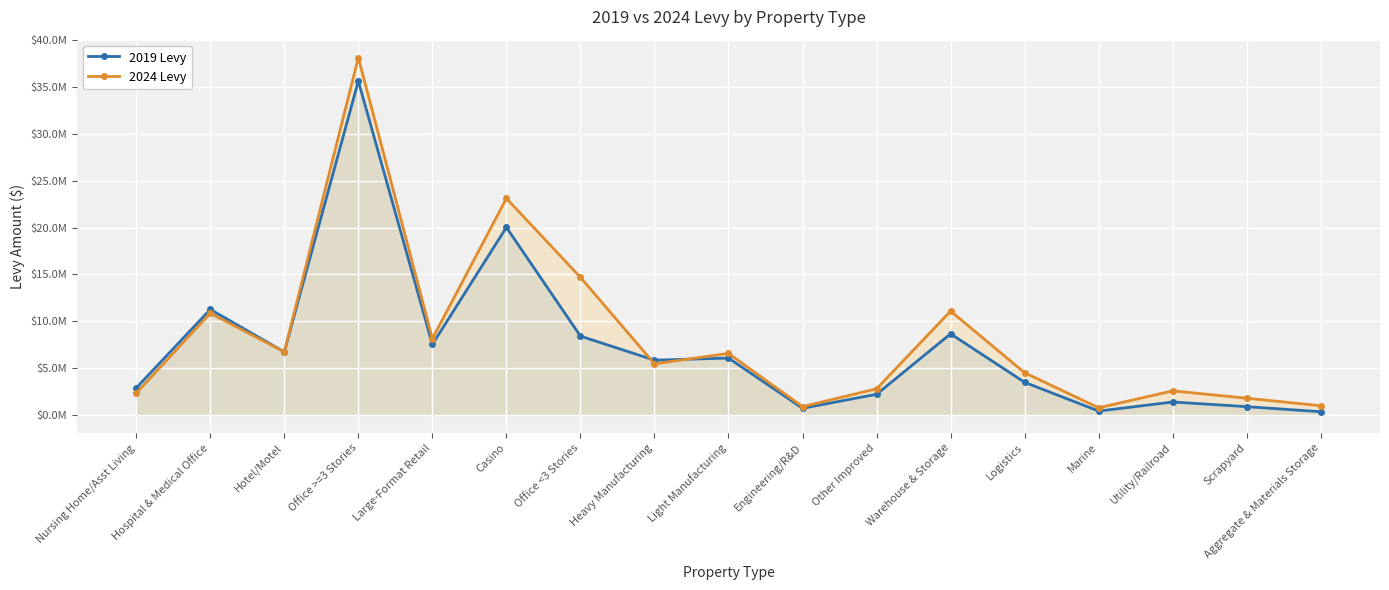

True or false: 2019 Levy has more than 1 points higher than both neighbors.

True